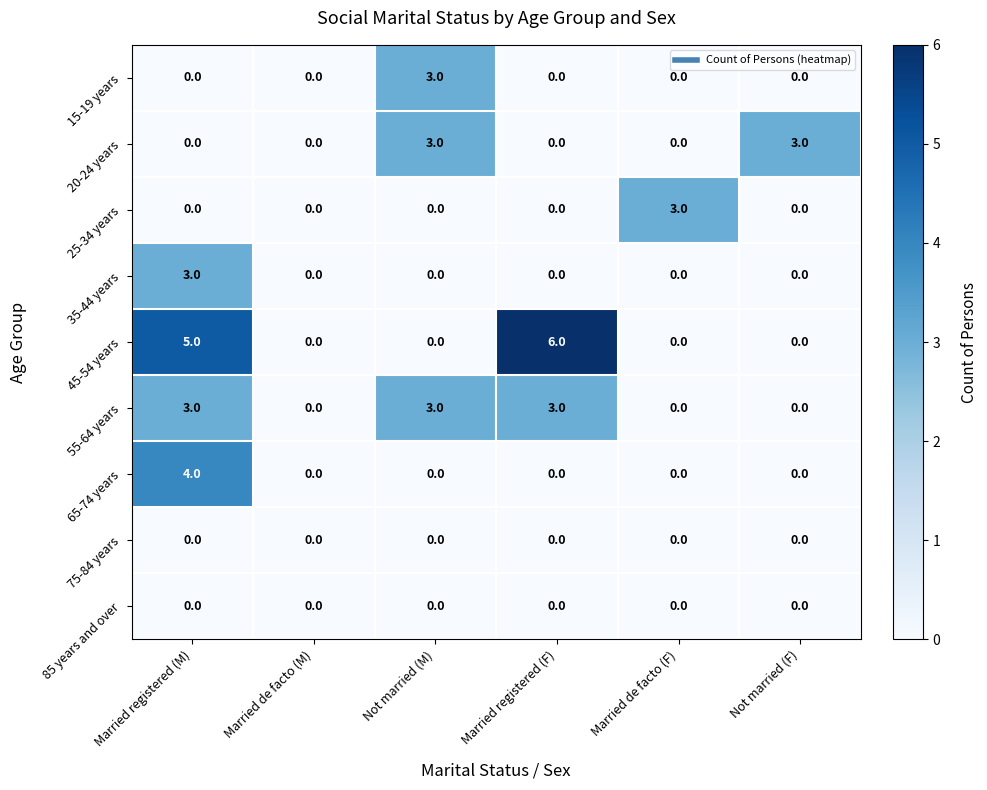

What is the difference between the highest and lowest values at Not married (F)?

3